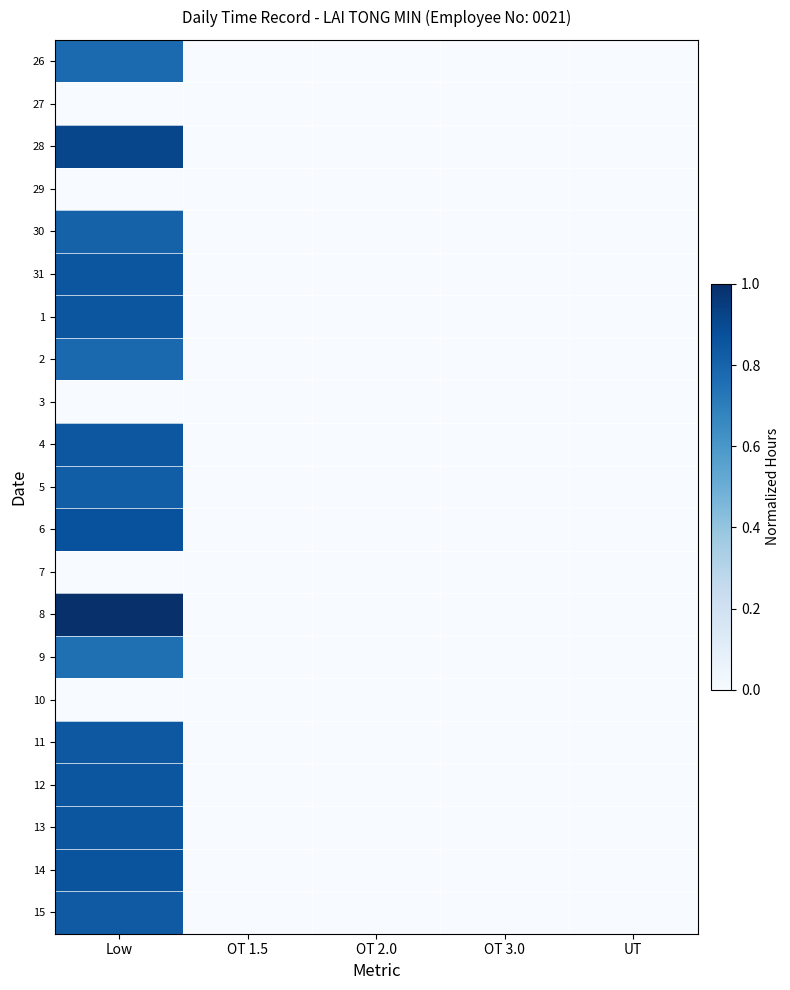

Reading left to right, extract all data points from this chart.

26: Low=0.8	OT 1.5=0.0	OT 2.0=0.0	OT 3.0=0.0	UT=0.0
27: Low=0.0	OT 1.5=0.0	OT 2.0=0.0	OT 3.0=0.0	UT=0.0
28: Low=0.9	OT 1.5=0.0	OT 2.0=0.0	OT 3.0=0.0	UT=0.0
29: Low=0.0	OT 1.5=0.0	OT 2.0=0.0	OT 3.0=0.0	UT=0.0
30: Low=0.8	OT 1.5=0.0	OT 2.0=0.0	OT 3.0=0.0	UT=0.0
31: Low=0.9	OT 1.5=0.0	OT 2.0=0.0	OT 3.0=0.0	UT=0.0
1: Low=0.9	OT 1.5=0.0	OT 2.0=0.0	OT 3.0=0.0	UT=0.0
2: Low=0.8	OT 1.5=0.0	OT 2.0=0.0	OT 3.0=0.0	UT=0.0
3: Low=0.0	OT 1.5=0.0	OT 2.0=0.0	OT 3.0=0.0	UT=0.0
4: Low=0.8	OT 1.5=0.0	OT 2.0=0.0	OT 3.0=0.0	UT=0.0
5: Low=0.8	OT 1.5=0.0	OT 2.0=0.0	OT 3.0=0.0	UT=0.0
6: Low=0.9	OT 1.5=0.0	OT 2.0=0.0	OT 3.0=0.0	UT=0.0
7: Low=0.0	OT 1.5=0.0	OT 2.0=0.0	OT 3.0=0.0	UT=0.0
8: Low=1.0	OT 1.5=0.0	OT 2.0=0.0	OT 3.0=0.0	UT=0.0
9: Low=0.8	OT 1.5=0.0	OT 2.0=0.0	OT 3.0=0.0	UT=0.0
10: Low=0.0	OT 1.5=0.0	OT 2.0=0.0	OT 3.0=0.0	UT=0.0
11: Low=0.8	OT 1.5=0.0	OT 2.0=0.0	OT 3.0=0.0	UT=0.0
12: Low=0.9	OT 1.5=0.0	OT 2.0=0.0	OT 3.0=0.0	UT=0.0
13: Low=0.9	OT 1.5=0.0	OT 2.0=0.0	OT 3.0=0.0	UT=0.0
14: Low=0.9	OT 1.5=0.0	OT 2.0=0.0	OT 3.0=0.0	UT=0.0
15: Low=0.8	OT 1.5=0.0	OT 2.0=0.0	OT 3.0=0.0	UT=0.0